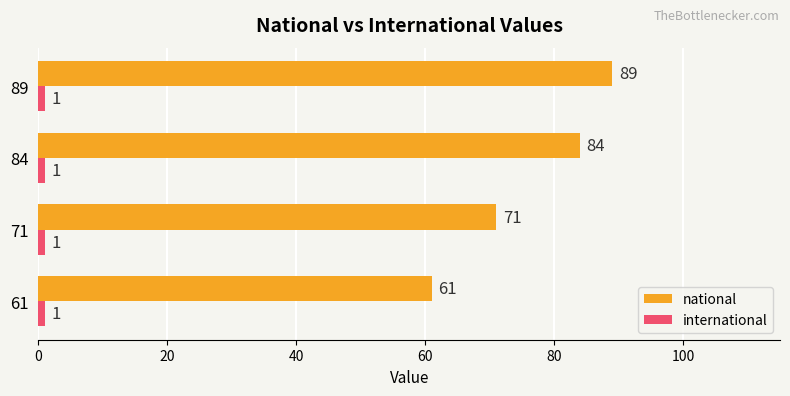

At which category is the sum across all series the highest?

89